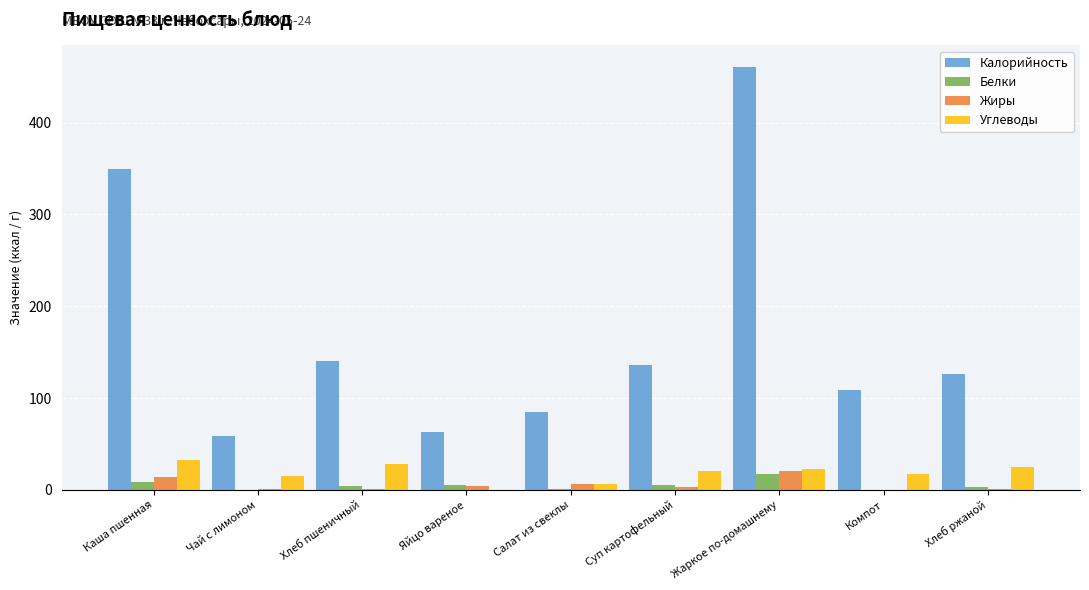

Which series has the largest total across all categories?

Калорийность